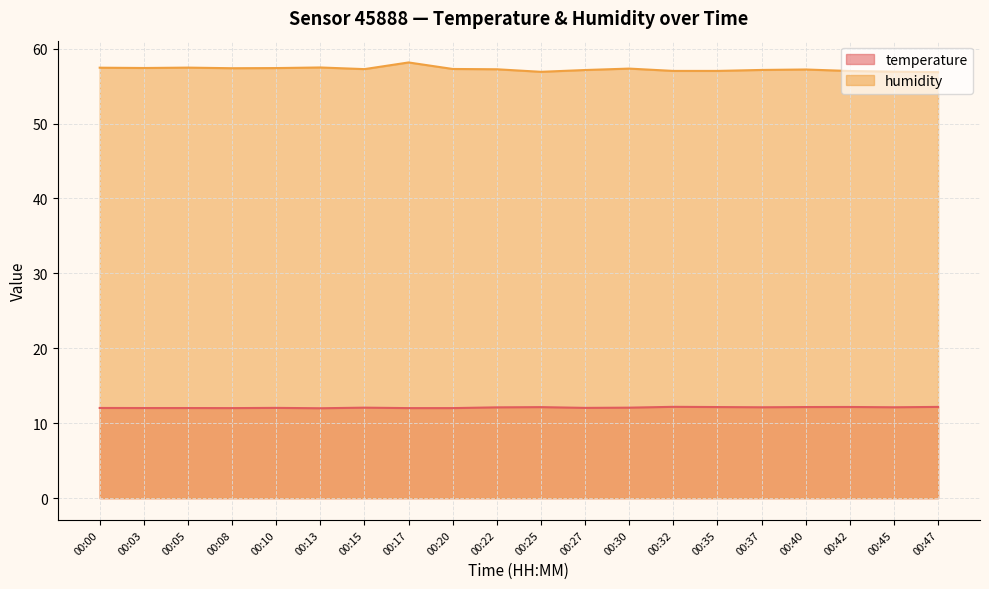

List the labels in order of humidity value, smallest first.

00:47, 00:25, 00:45, 00:42, 00:32, 00:35, 00:27, 00:37, 00:40, 00:22, 00:15, 00:20, 00:30, 00:08, 00:10, 00:03, 00:00, 00:05, 00:13, 00:17